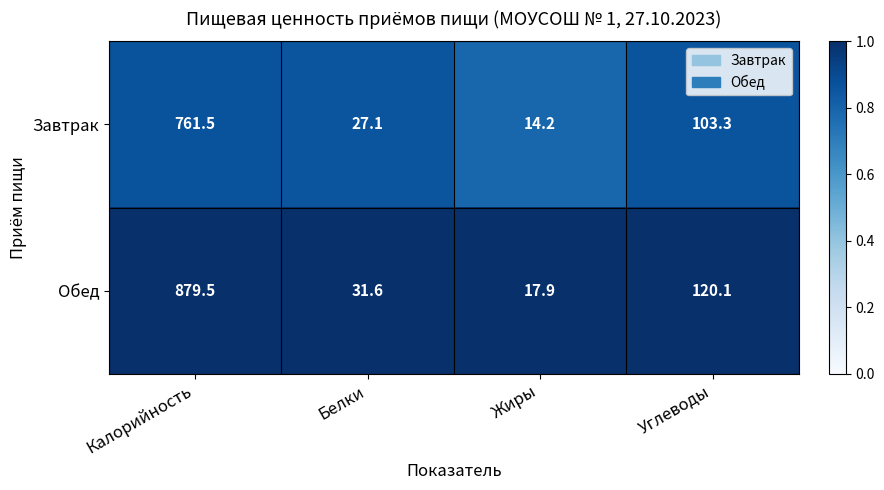

Where is Обед nearest to the value 448?

Углеводы